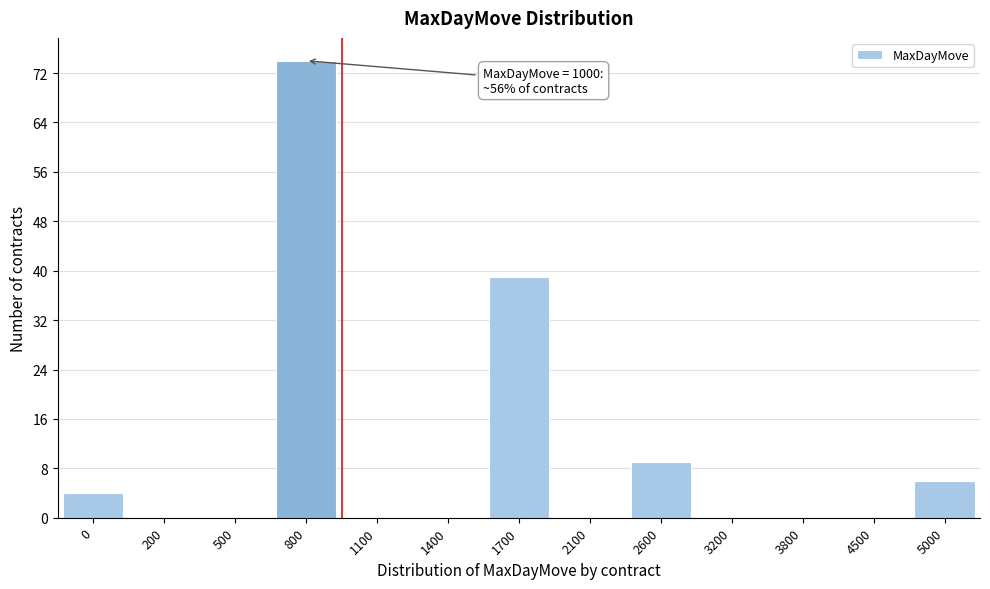

Reading left to right, transcribe all the data shown in this chart.

0=4	200=0	500=0	800=74	1100=0	1400=0	1700=39	2100=0	2600=9	3200=0	3800=0	4500=0	5000=6